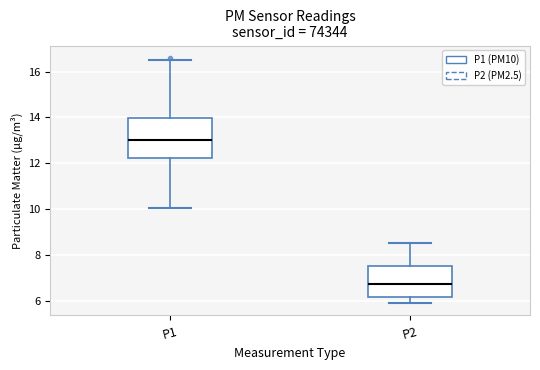

Reading left to right, transcribe this box plot: for each box, give where its median line is, the range the box spans, and where its two whiskers end, as read against the y-axis. The values are not printed on the chart, so give them approximately, as read against the axis.

P1: median 13.0, box 12.2 to 14.0, whiskers 10.0 to 16.6
P2: median 6.8, box 6.2 to 7.6, whiskers 6.0 to 8.6